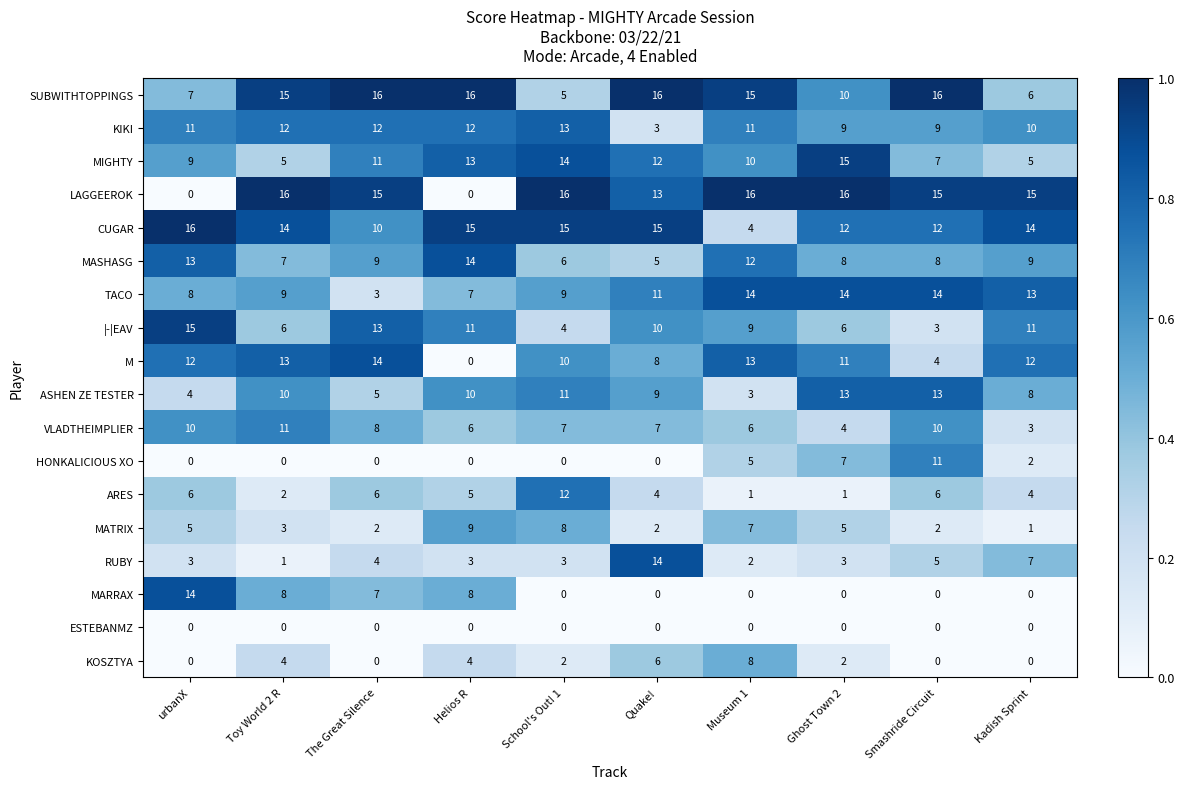

What is the difference between the highest and lowest values at Helios R?

16